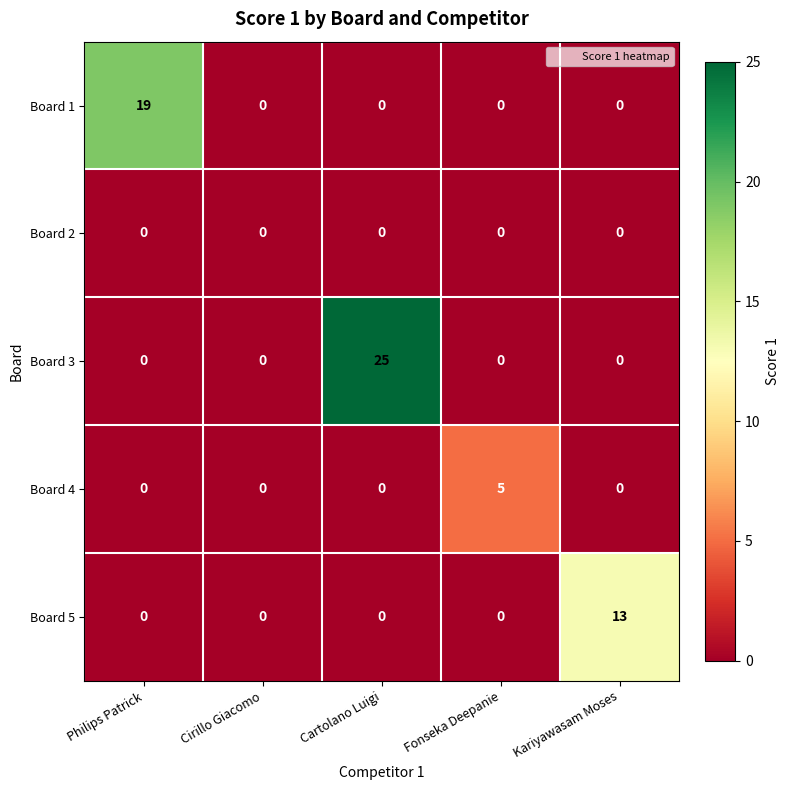

What is the highest value of the Board 5 series?

13